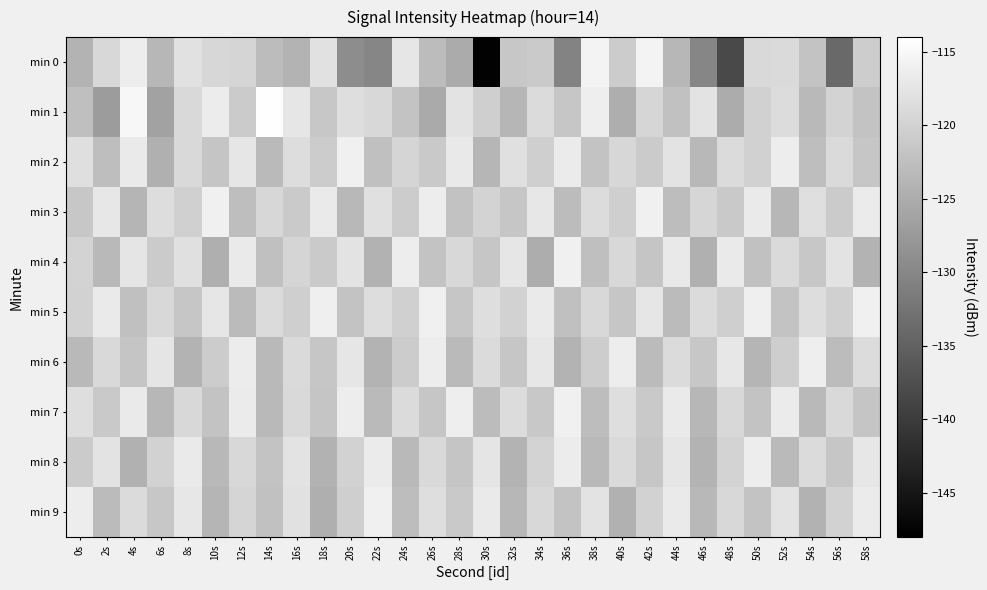

Reading right to left, extract all data points from this chart.

min 0: 58s=-120.8	56s=-133.9	54s=-122.0	52s=-119.0	50s=-119.1	48s=-138.3	46s=-130.1	44s=-123.6	42s=-115.6	40s=-120.8	38s=-115.7	36s=-130.5	34s=-121.1	32s=-121.6	30s=-147.7	28s=-125.2	26s=-123.0	24s=-117.4	22s=-130.2	20s=-129.2	18s=-118.1	16s=-124.0	14s=-123.0	12s=-119.7	10s=-119.4	8s=-118.1	6s=-123.6	4s=-116.5	2s=-119.2	0s=-124.1
min 1: 58s=-121.9	56s=-119.8	54s=-123.4	52s=-118.7	50s=-120.2	48s=-125.1	46s=-117.6	44s=-122.3	42s=-119.5	40s=-124.8	38s=-116.3	36s=-121.6	34s=-118.9	32s=-123.7	30s=-120.4	28s=-117.8	26s=-125.3	24s=-122.1	22s=-119.2	20s=-118.5	18s=-121.5	16s=-117.4	14s=-114.2	12s=-121.0	10s=-116.6	8s=-119.1	6s=-126.4	4s=-115.2	2s=-127.2	0s=-122.6
min 2: 58s=-121.6	56s=-119.0	54s=-122.7	52s=-116.4	50s=-120.2	48s=-118.8	46s=-123.5	44s=-117.6	42s=-121.0	40s=-119.4	38s=-122.1	36s=-116.7	34s=-120.5	32s=-118.2	30s=-123.8	28s=-117.0	26s=-121.3	24s=-119.7	22s=-122.4	20s=-116.1	18s=-120.9	16s=-118.6	14s=-123.2	12s=-117.4	10s=-121.8	8s=-119.1	6s=-124.5	4s=-116.9	2s=-122.7	0s=-118.3
min 3: 58s=-116.7	56s=-121.0	54s=-118.3	52s=-123.6	50s=-116.9	48s=-121.2	46s=-119.5	44s=-122.8	42s=-116.1	40s=-120.4	38s=-118.7	36s=-123.0	34s=-117.3	32s=-121.6	30s=-119.9	28s=-122.2	26s=-116.5	24s=-120.8	22s=-118.2	20s=-123.5	18s=-116.8	16s=-121.1	14s=-119.4	12s=-122.7	10s=-116.0	8s=-120.3	6s=-118.6	4s=-123.9	2s=-117.2	0s=-121.5
min 4: 58s=-124.2	56s=-117.7	54s=-121.5	52s=-119.0	50s=-122.3	48s=-116.8	46s=-124.5	44s=-117.0	42s=-121.8	40s=-119.3	38s=-122.6	36s=-116.1	34s=-124.9	32s=-117.4	30s=-121.7	28s=-119.2	26s=-122.0	24s=-116.5	22s=-124.3	20s=-117.8	18s=-121.1	16s=-119.6	14s=-122.4	12s=-116.9	10s=-124.7	8s=-118.2	6s=-121.0	4s=-117.5	2s=-123.3	0s=-119.8
min 5: 58s=-116.0	56s=-120.3	54s=-118.6	52s=-121.9	50s=-116.2	48s=-120.5	46s=-118.8	44s=-123.1	42s=-117.4	40s=-121.7	38s=-119.2	36s=-122.5	34s=-116.8	32s=-120.1	30s=-118.4	28s=-121.7	26s=-116.0	24s=-120.3	22s=-118.6	20s=-121.9	18s=-116.2	16s=-120.5	14s=-118.8	12s=-123.1	10s=-117.4	8s=-121.7	6s=-119.2	4s=-122.5	2s=-116.8	0s=-120.1
min 6: 58s=-118.7	56s=-123.0	54s=-116.3	52s=-120.6	50s=-123.9	48s=-117.2	46s=-121.5	44s=-118.8	42s=-123.1	40s=-116.4	38s=-120.7	36s=-124.0	34s=-117.3	32s=-121.6	30s=-118.9	28s=-123.2	26s=-116.5	24s=-120.8	22s=-124.1	20s=-117.4	18s=-121.7	16s=-119.0	14s=-123.3	12s=-116.6	10s=-120.9	8s=-124.2	6s=-117.5	4s=-121.8	2s=-119.1	0s=-123.4
min 7: 58s=-121.8	56s=-119.1	54s=-123.4	52s=-116.7	50s=-122.0	48s=-119.3	46s=-123.6	44s=-116.9	42s=-121.2	40s=-118.5	38s=-122.8	36s=-116.1	34s=-121.4	32s=-118.7	30s=-123.0	28s=-116.3	26s=-121.6	24s=-118.9	22s=-123.2	20s=-116.5	18s=-121.8	16s=-119.1	14s=-123.4	12s=-116.7	10s=-122.0	8s=-119.3	6s=-123.6	4s=-116.9	2s=-121.2	0s=-118.5
min 8: 58s=-117.3	56s=-121.6	54s=-118.9	52s=-123.2	50s=-116.5	48s=-119.8	46s=-124.1	44s=-117.4	42s=-121.7	40s=-119.0	38s=-123.3	36s=-116.6	34s=-119.9	32s=-124.2	30s=-117.5	28s=-121.8	26s=-119.1	24s=-123.4	22s=-116.7	20s=-120.0	18s=-124.3	16s=-117.6	14s=-121.9	12s=-119.2	10s=-123.5	8s=-116.8	6s=-120.1	4s=-124.4	2s=-117.7	0s=-121.0
min 9: 58s=-116.7	56s=-120.0	54s=-124.3	52s=-117.6	50s=-121.9	48s=-119.2	46s=-123.5	44s=-116.8	42s=-120.1	40s=-124.4	38s=-117.7	36s=-122.0	34s=-119.3	32s=-123.6	30s=-116.9	28s=-121.2	26s=-118.5	24s=-122.8	22s=-116.1	20s=-120.4	18s=-124.7	16s=-118.0	14s=-122.3	12s=-119.6	10s=-123.9	8s=-117.2	6s=-121.5	4s=-118.8	2s=-123.1	0s=-116.4